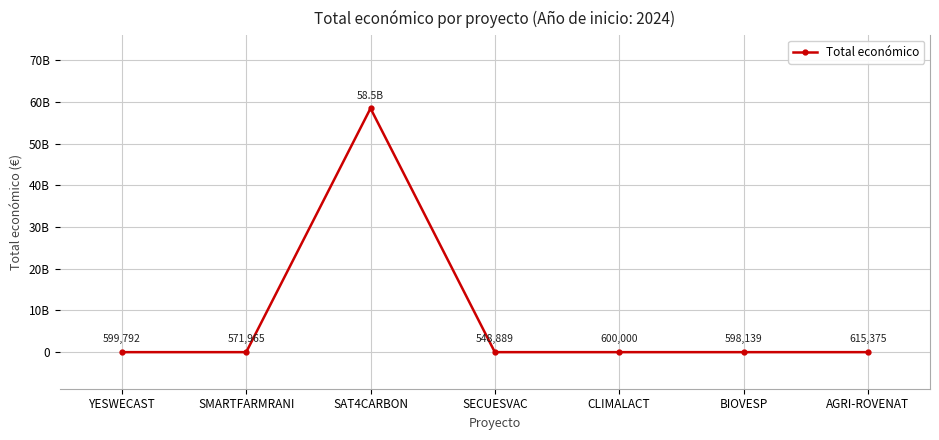

Is this an area chart (filled region under the line)?

No